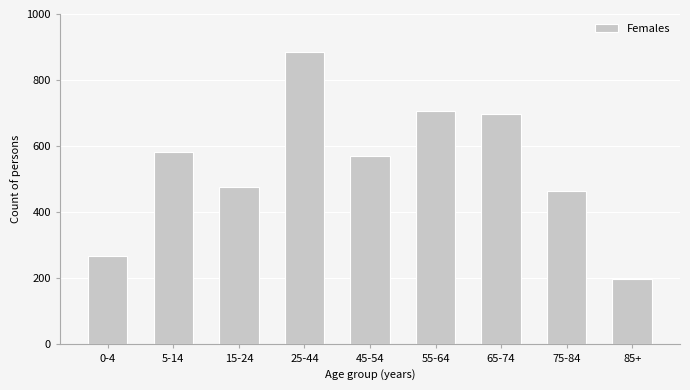

Reading left to right, transcribe all the data shown in this chart.

268	581	478	886	569	707	697	465	198